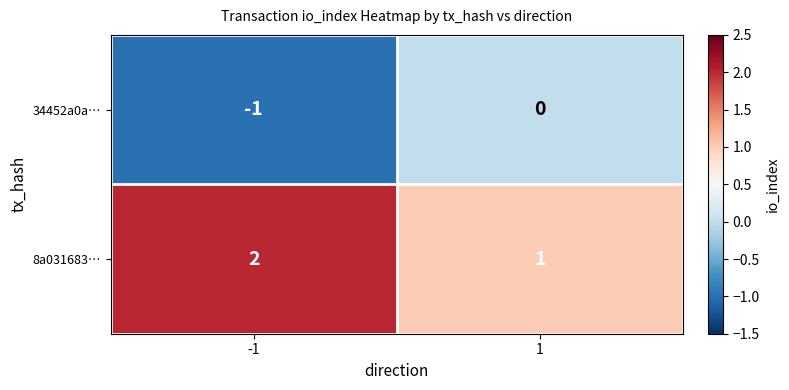

Reading right to left, what are all the values shown in this chart?

34452a0a…: 0	-1
8a031683…: 1	2